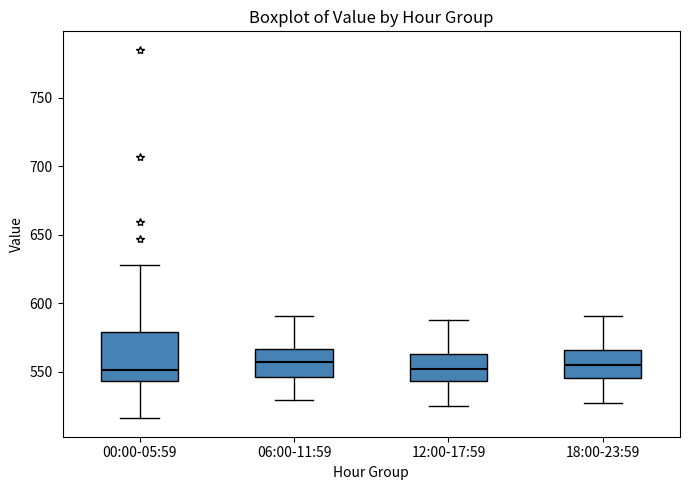

Reading left to right, transcribe this box plot: for each box, give where its median line is, the range the box spans, and where its two whiskers end, as read against the y-axis. The values are not printed on the chart, so give them approximately, as read against the axis.

00:00-05:59: median 550, box 545 to 580, whiskers 515 to 630
06:00-11:59: median 555, box 545 to 565, whiskers 530 to 590
12:00-17:59: median 550, box 545 to 565, whiskers 525 to 590
18:00-23:59: median 555, box 545 to 565, whiskers 525 to 590